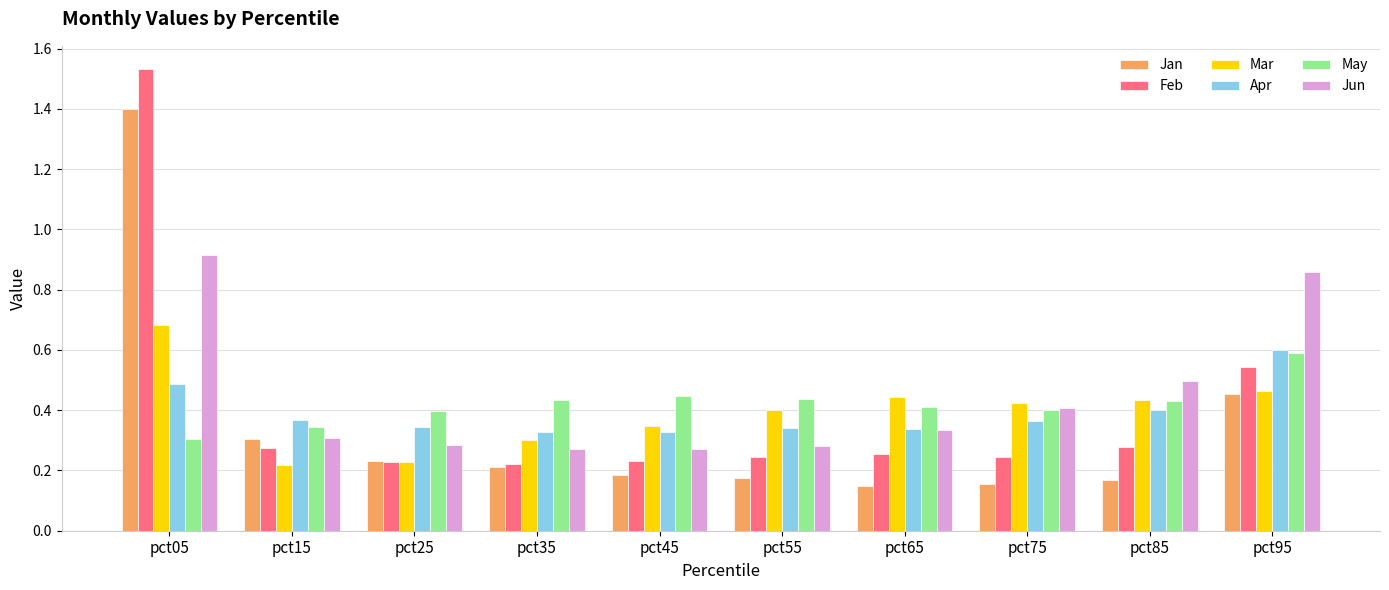

The value of Jun at pct35 is 0.3. True or false?

True